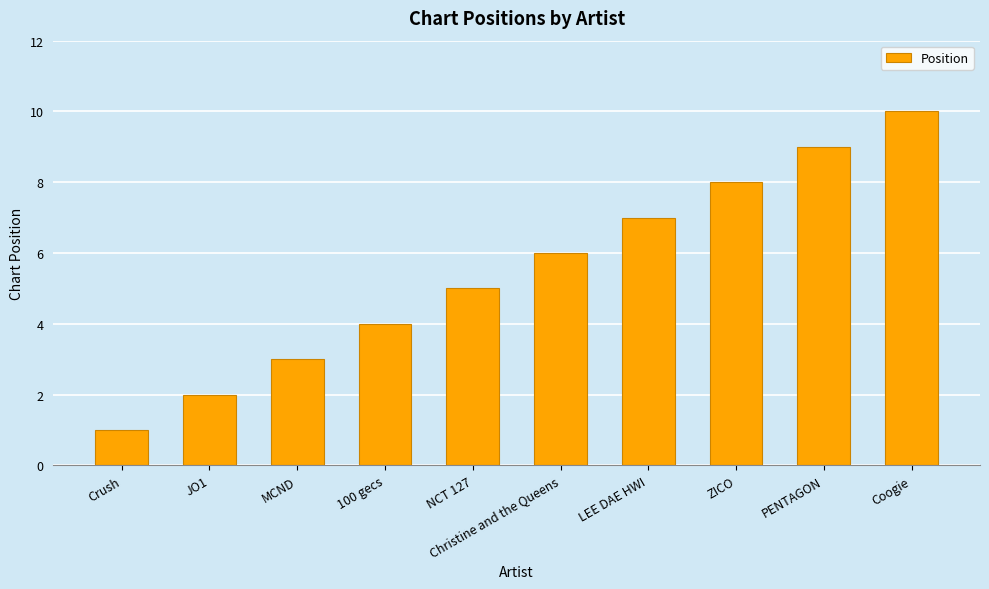

List the labels in order of value, smallest first.

Crush, JO1, MCND, 100 gecs, NCT 127, Christine and the Queens, LEE DAE HWI, ZICO, PENTAGON, Coogie